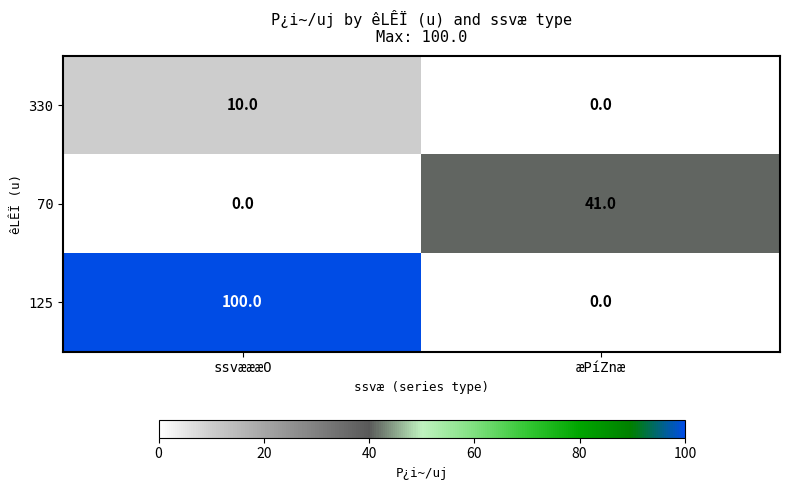

What is the greatest value displayed?

100